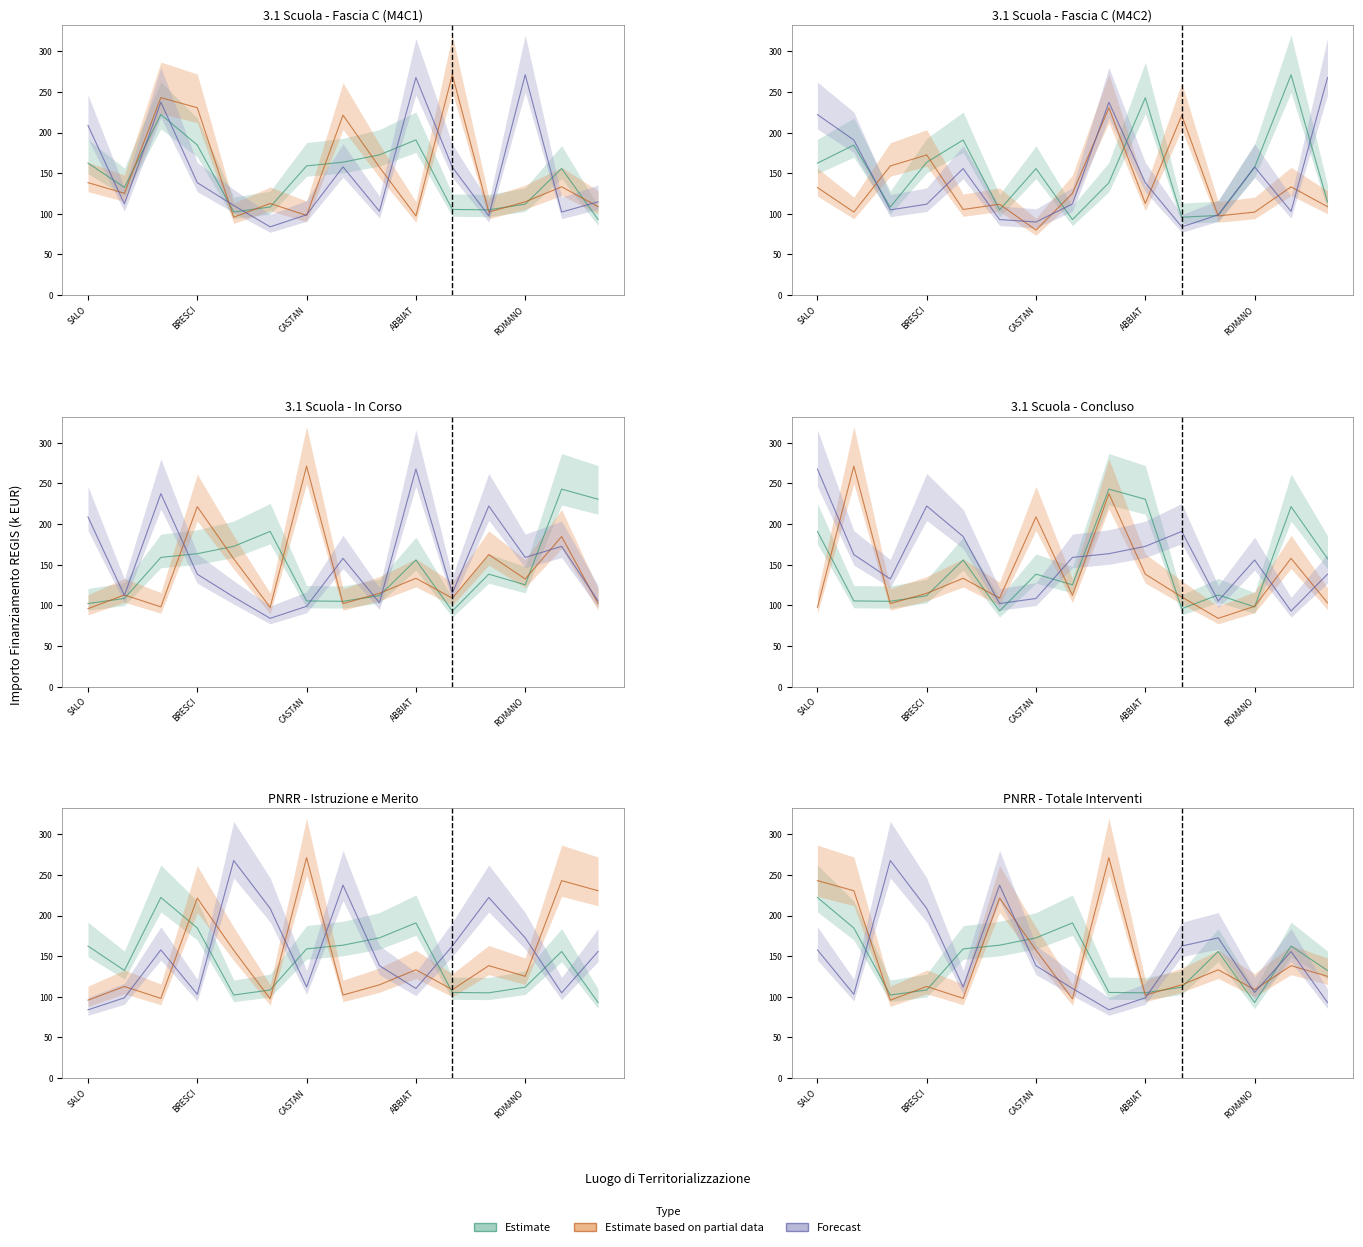

Which series has the largest range (max minus min)?

Forecast